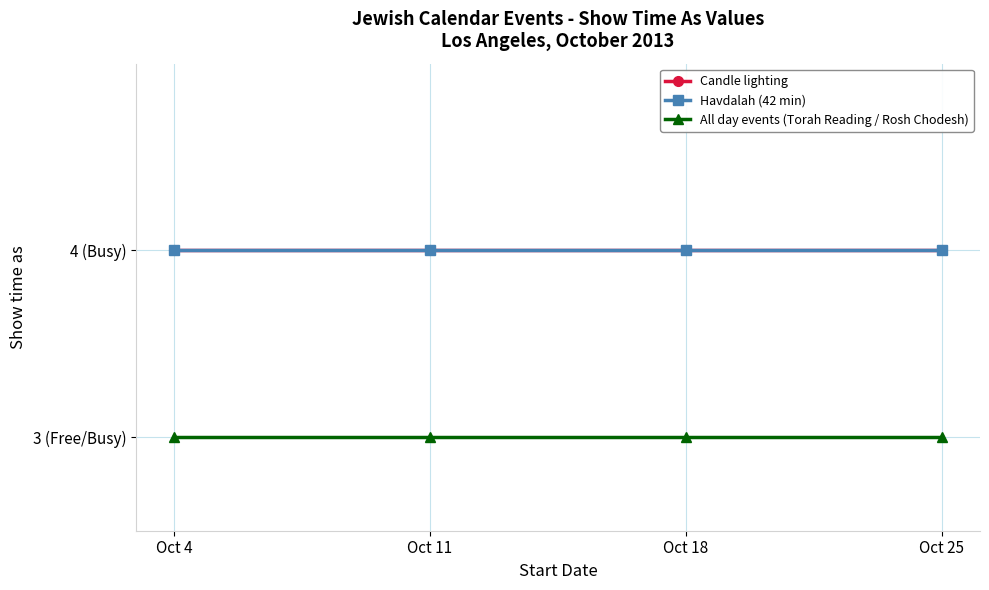

Is this an area chart (filled region under the line)?

No